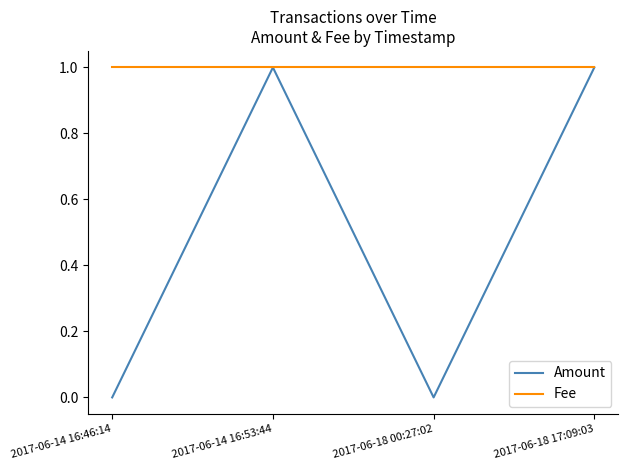

Reading left to right, what are all the values shown in this chart?

Amount: 0	1	0	1
Fee: 1	1	1	1